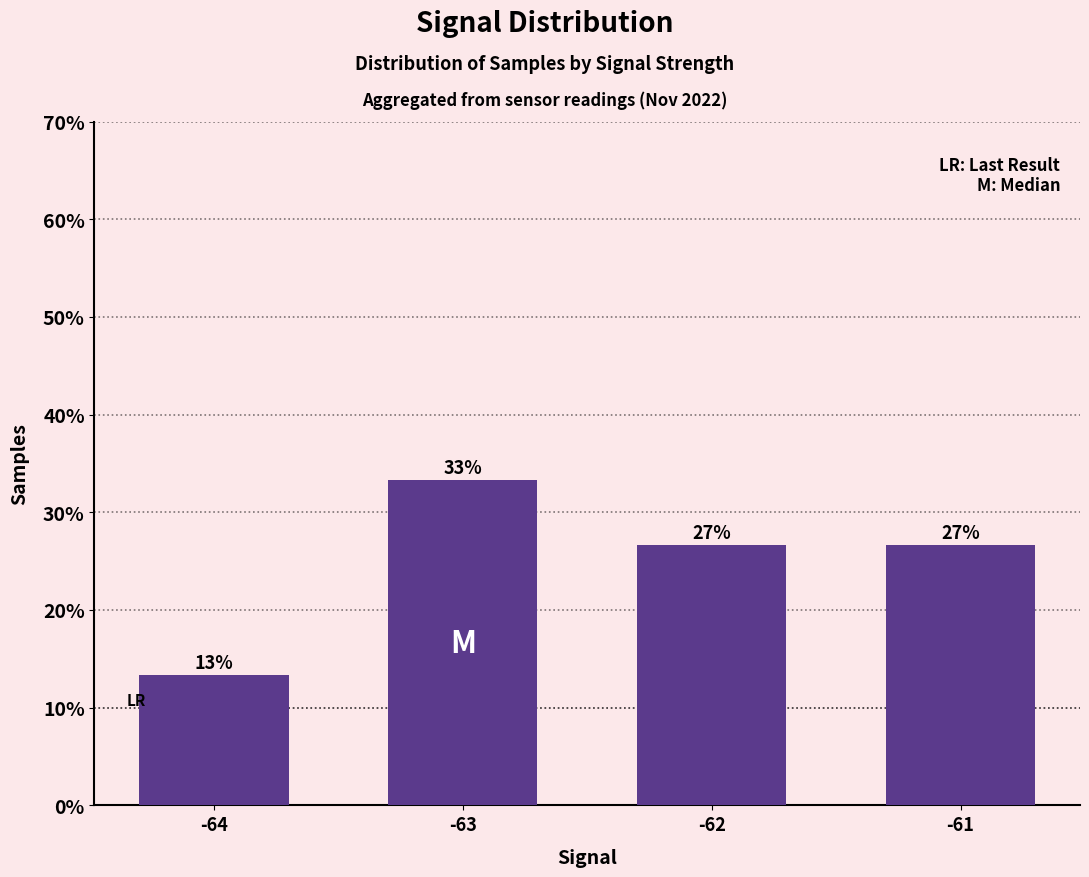

Where is the data nearest to the value 23?

-62